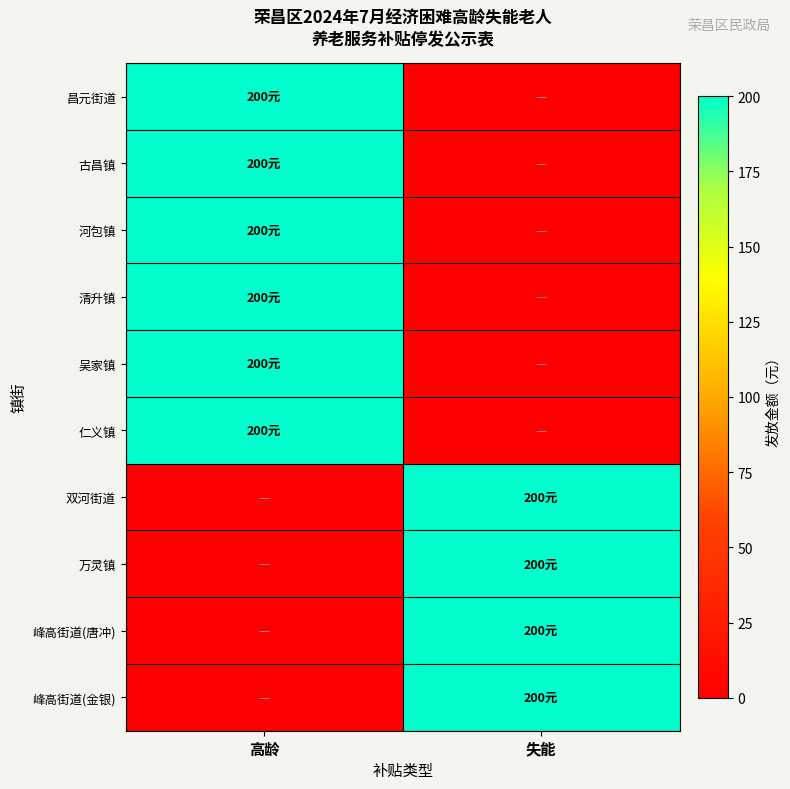

How many series are shown in this chart?

10